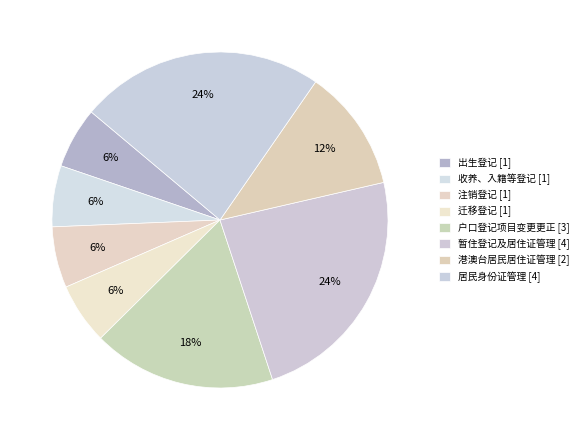

To the nearest percent, what percentage of the pie is 居民身份证管理?

24%